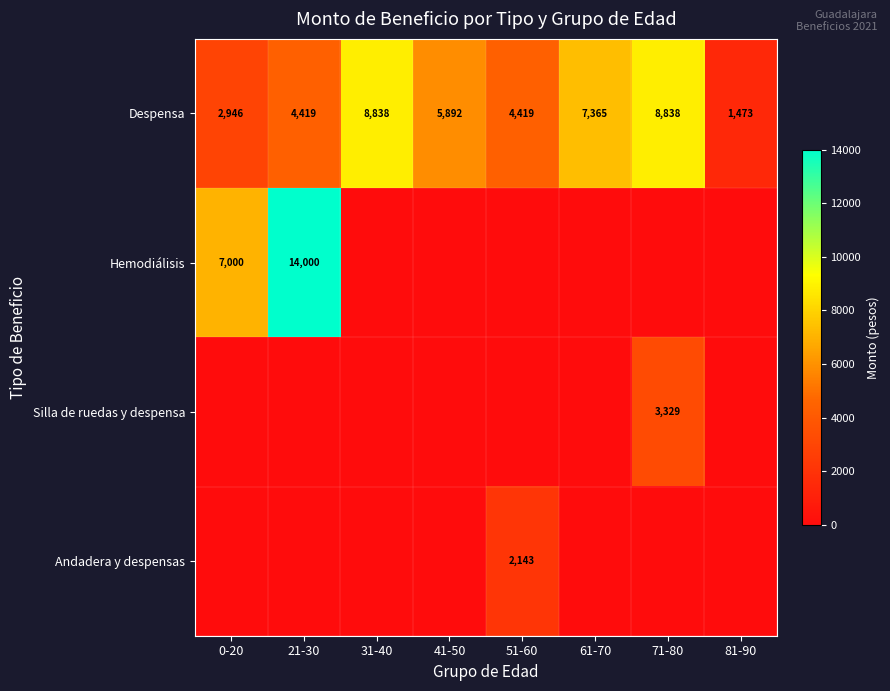

What is the difference between the Despensa values at 0-20 and 31-40?

5892